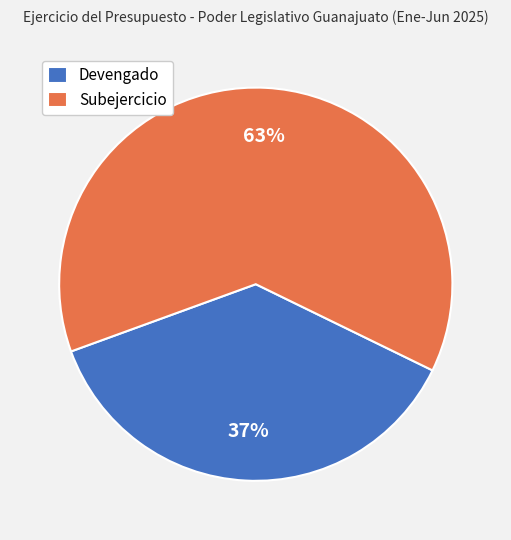

Is it true that Subejercicio is 63% of the pie?

True